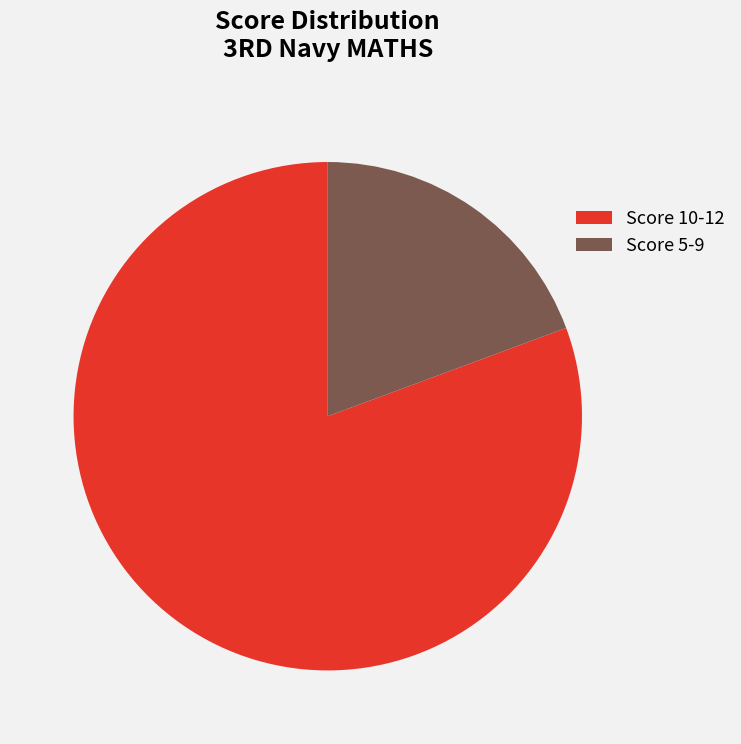

Rank the categories by value from lowest to highest.

Score 5-9, Score 10-12